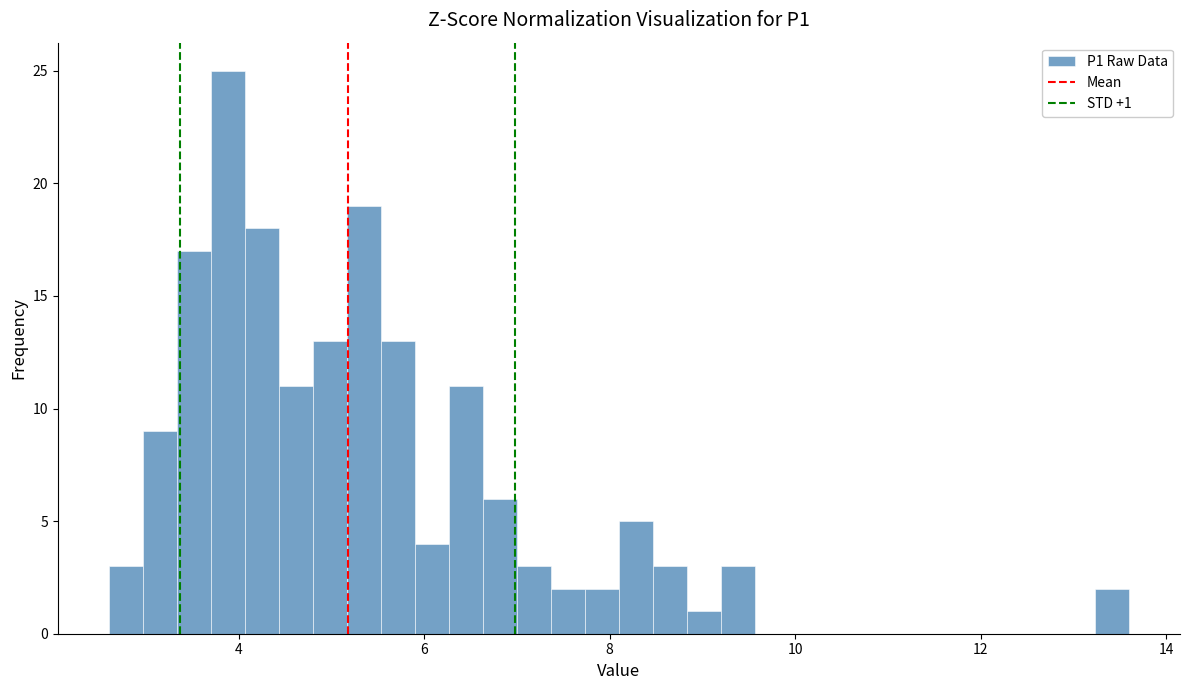

Read against the x-axis, roughly where is the centre of the tallest bar?

3.8